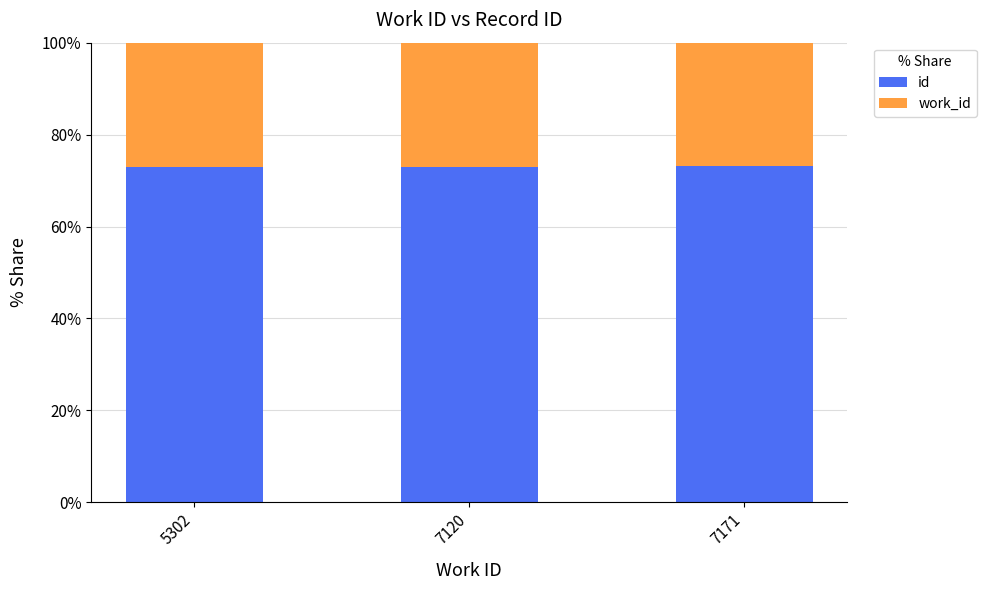

Is it true that id equals 72.9 at 5302?

True